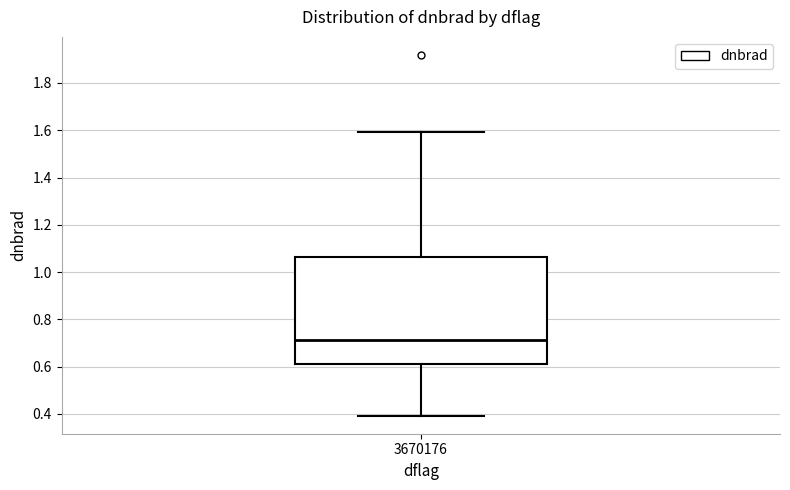

Where is the lower edge of the box at x = 3670176 on the y-axis? The values are not printed on the chart, so give them approximately, as read against the axis.

0.62